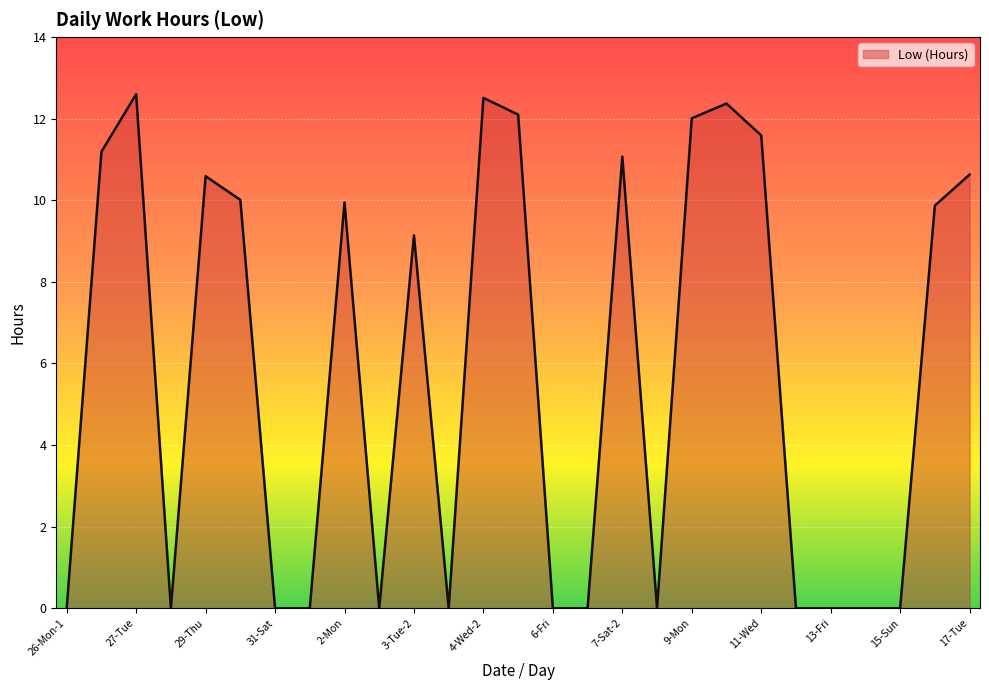

What is the difference between the maximum and minimum values?

12.6